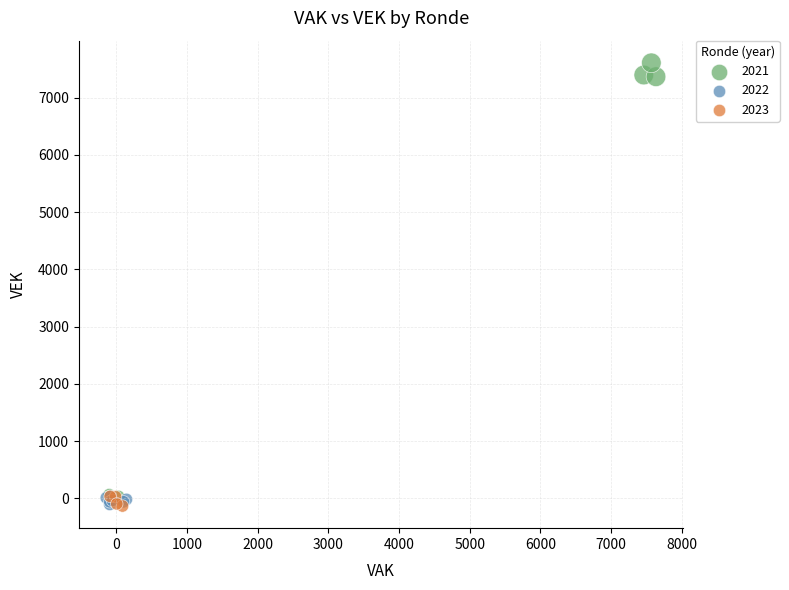

Which series reaches the maximum Y coordinate?

2021